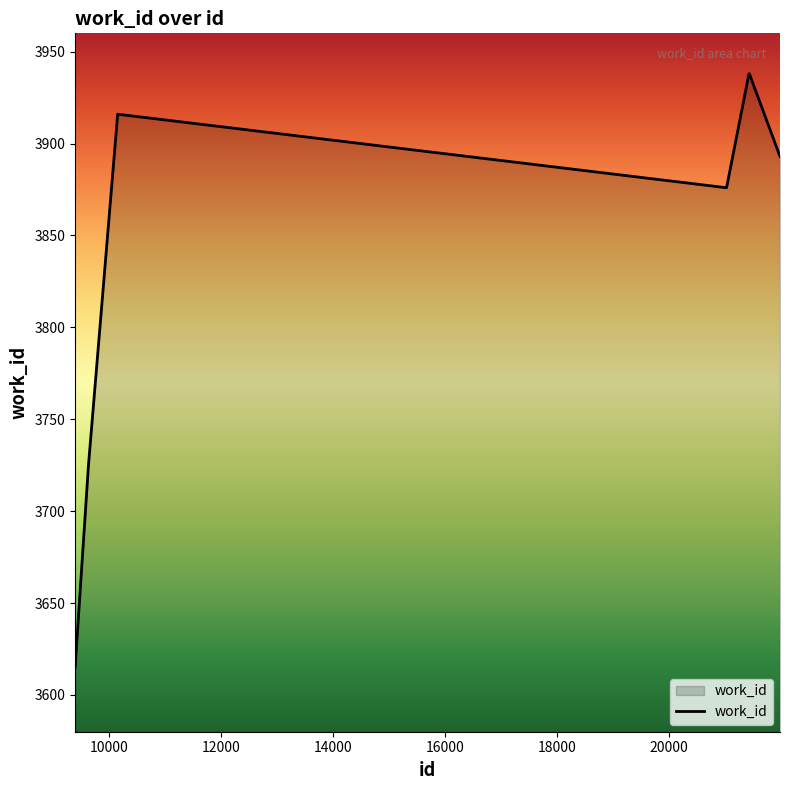

What is the difference between the maximum and minimum values?

323